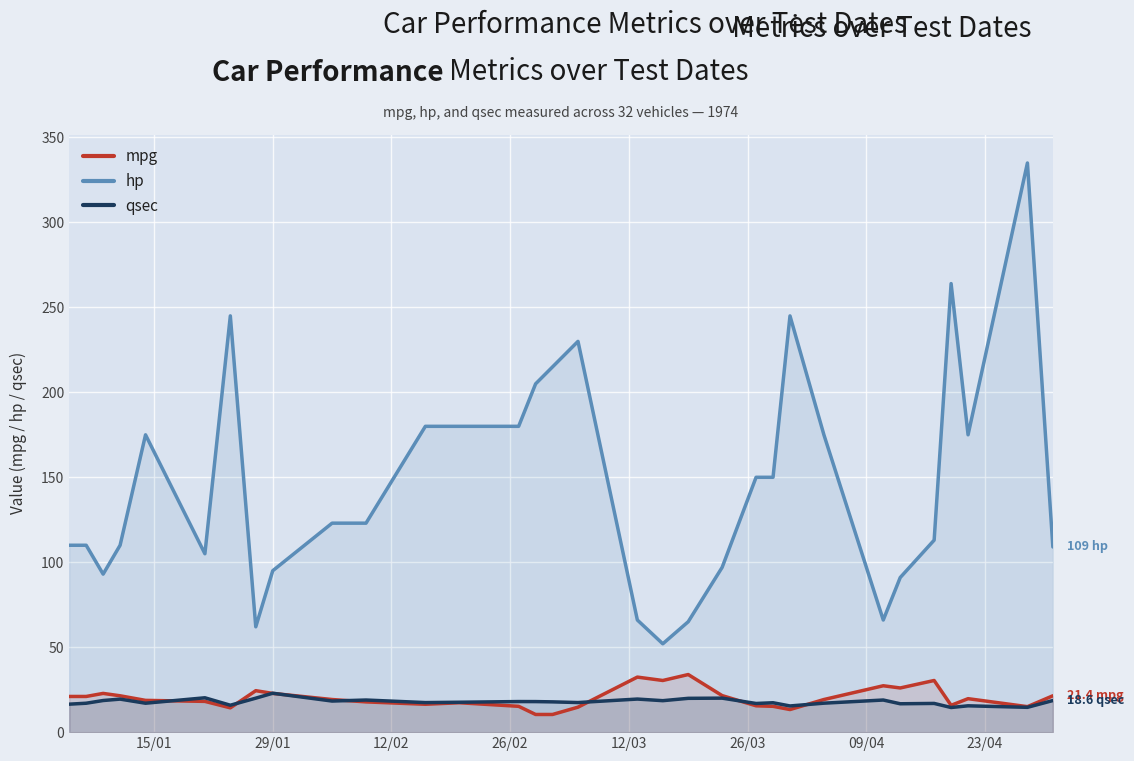

True or false: hp and mpg intersect in this chart.

False